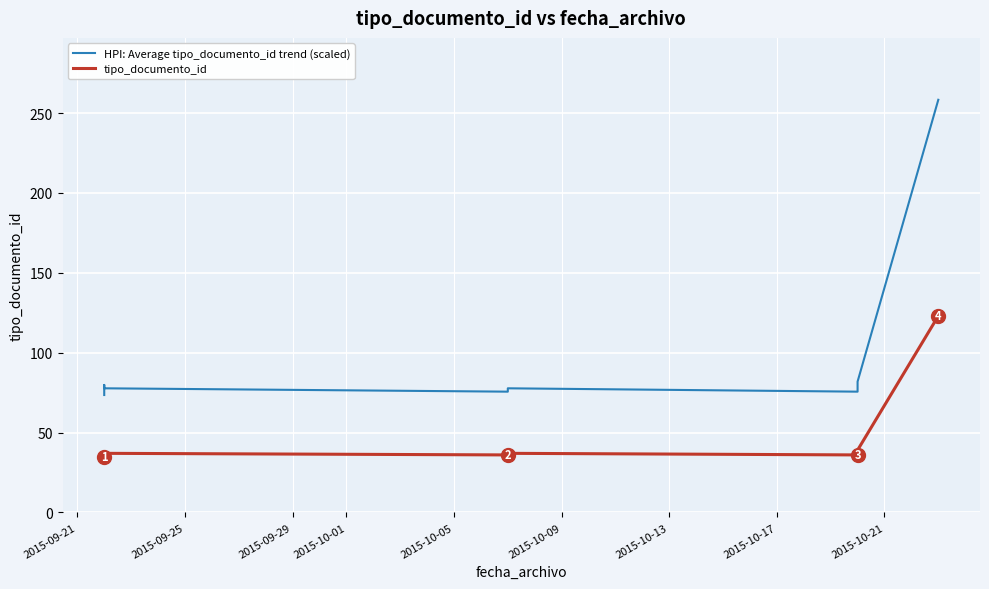

What is the label of the 6th point from the left?

2015-10-09